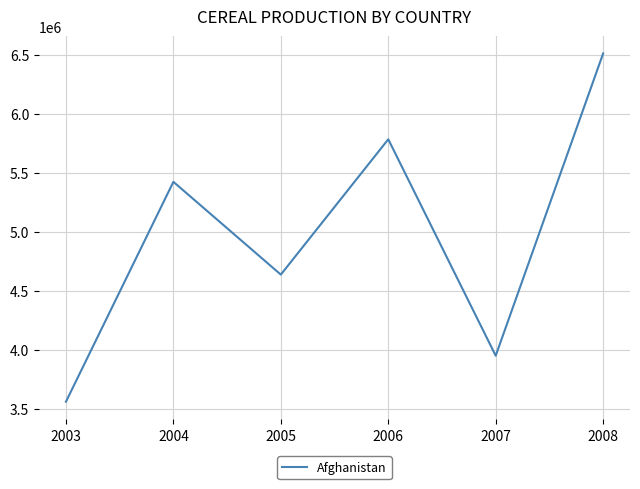

What is the minimum value shown in the chart?

3560000